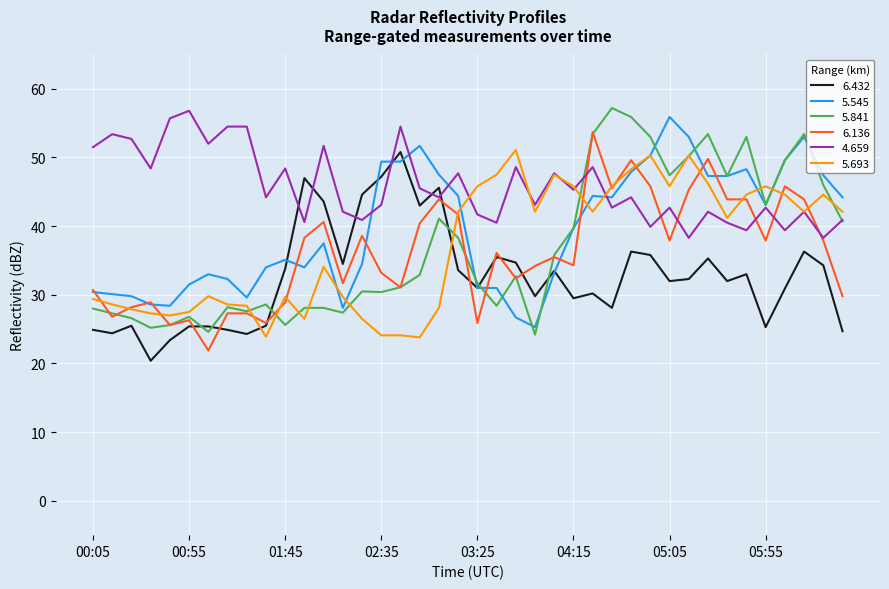

What is the minimum value shown in the chart?

20.4